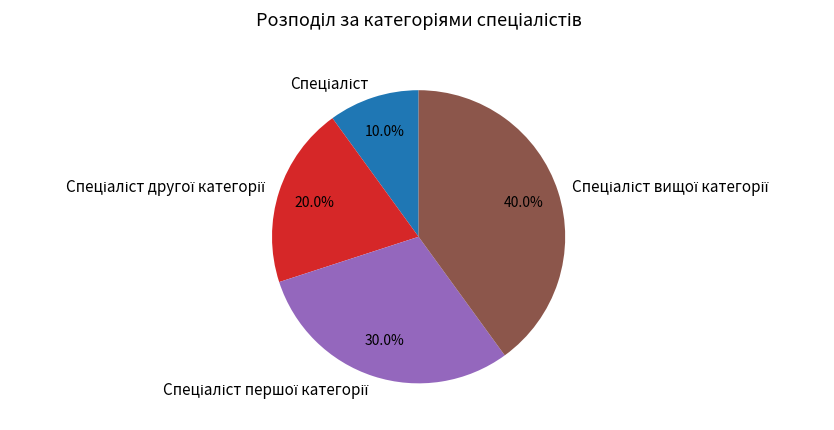

Is there a majority slice in this chart?

No